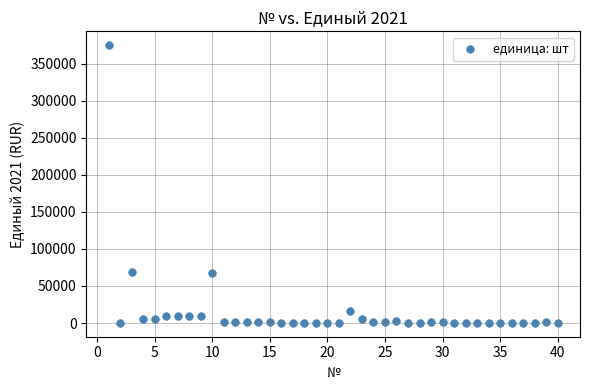

What is the range of X values (max minus min)?

39.0